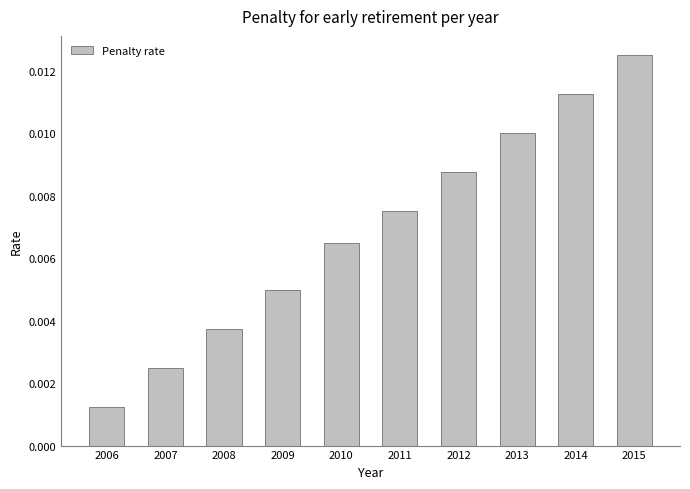

Which label corresponds to the largest value in the chart?

2015